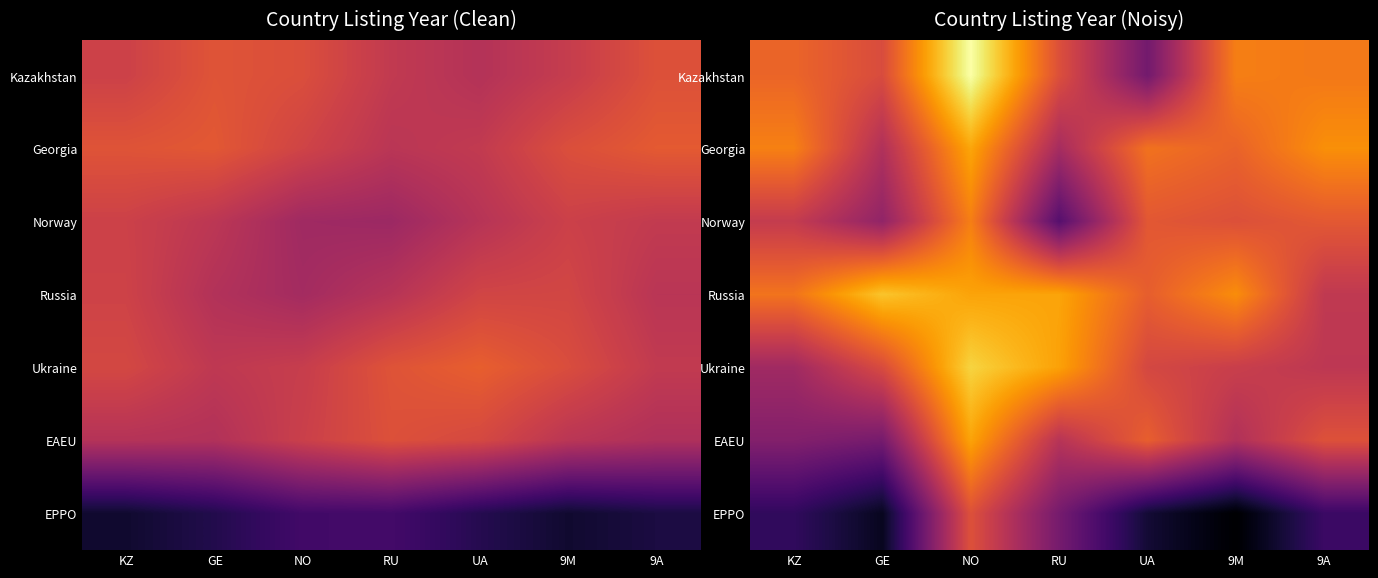

Is the value of Kazakhstan at UA greater than the value of Ukraine at KZ?

No